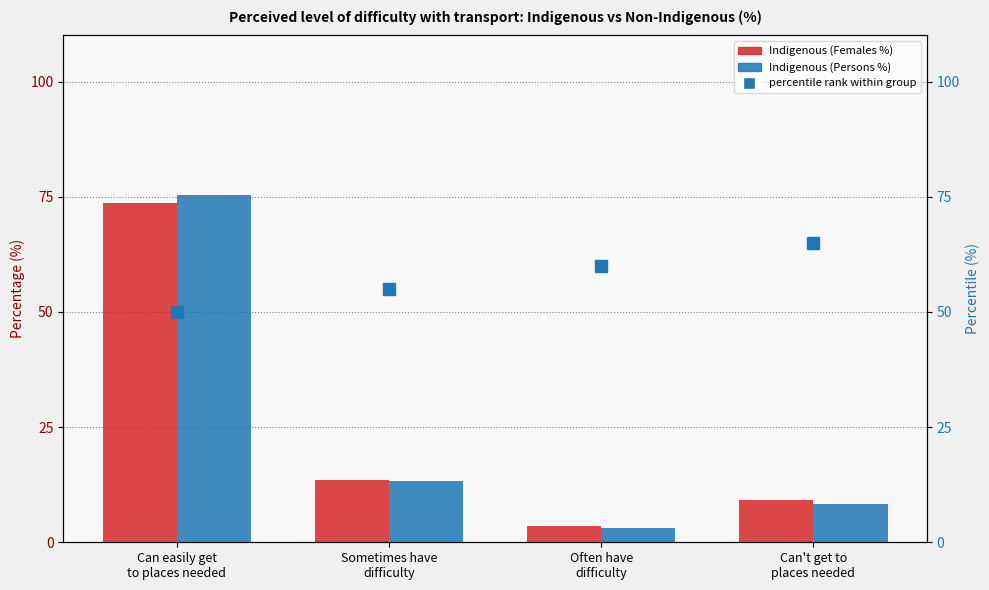

How many categories are shown in the chart?

4